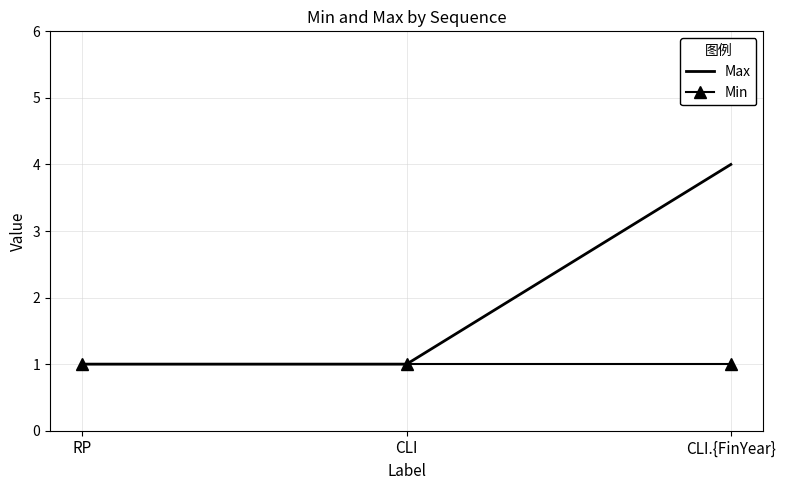

At which category is the sum across all series the highest?

CLI.{FinYear}